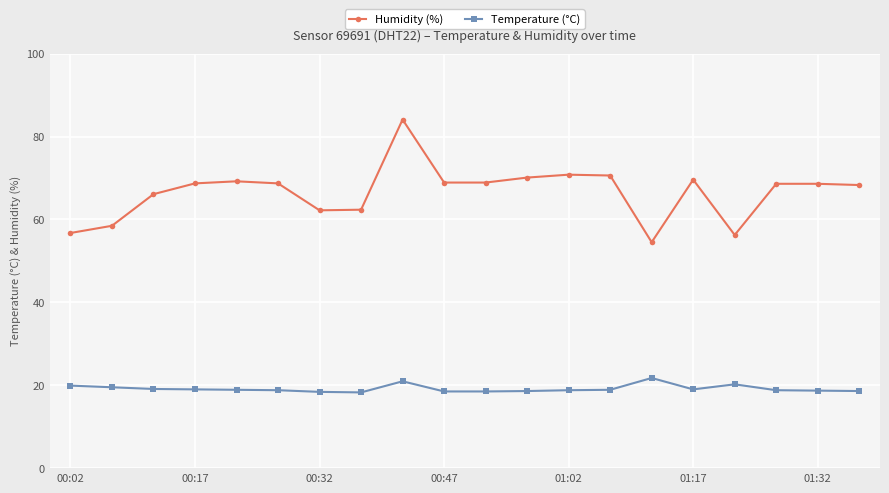

What is the smallest value displayed?

18.3